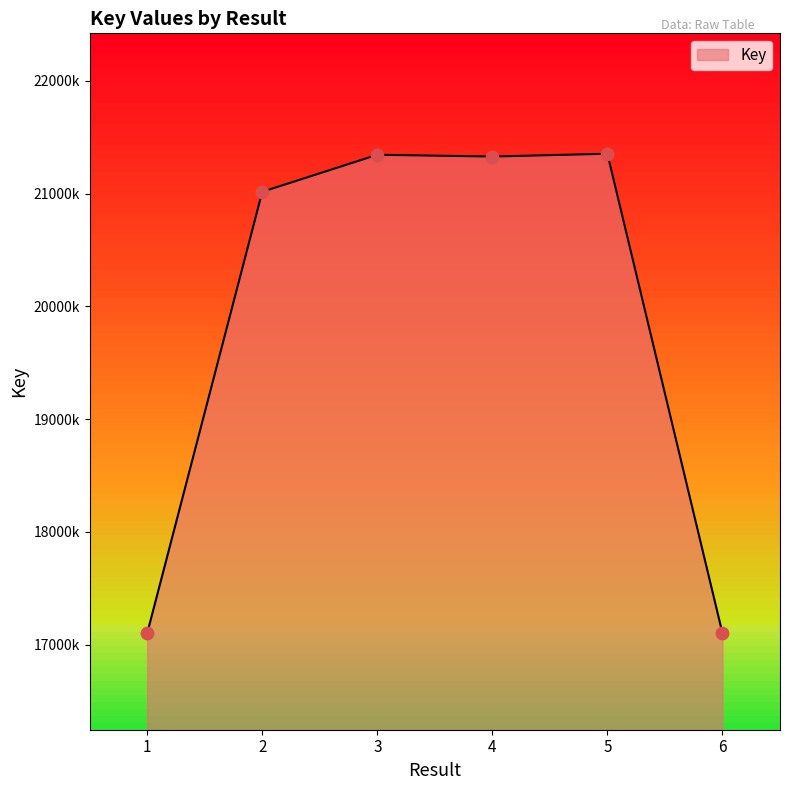

Does the chart have visible grid lines?

No